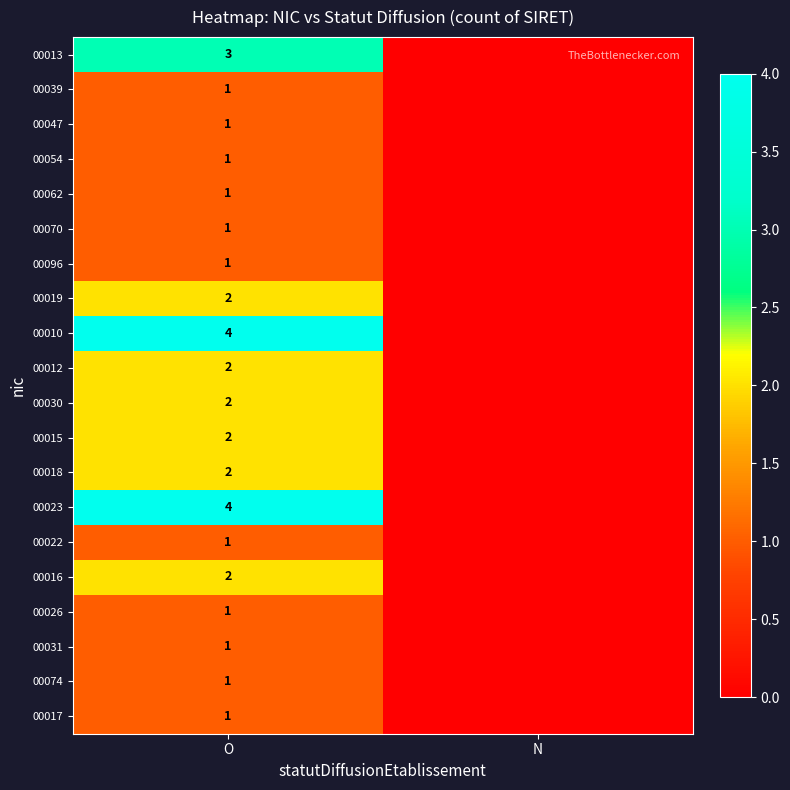

True or false: 00010 has a value of 4 at O.

True